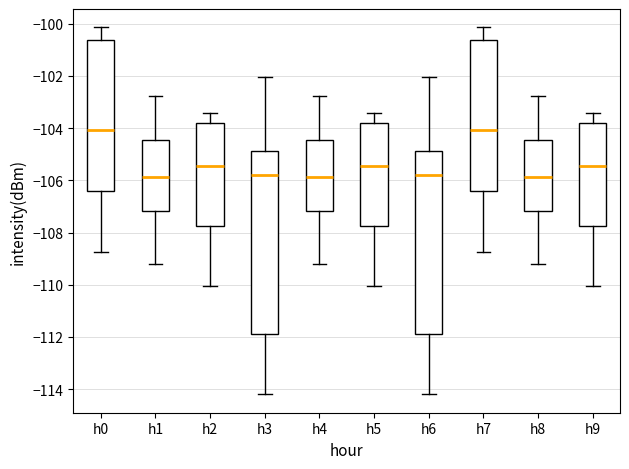

Reading left to right, transcribe this box plot: for each box, give where its median line is, the range the box spans, and where its two whiskers end, as read against the y-axis. The values are not printed on the chart, so give them approximately, as read against the axis.

h0: median -104.0, box -106.4 to -100.6, whiskers -108.8 to -100.2
h1: median -105.8, box -107.2 to -104.4, whiskers -109.2 to -102.8
h2: median -105.4, box -107.8 to -103.8, whiskers -110.0 to -103.4
h3: median -105.8, box -111.8 to -104.8, whiskers -114.2 to -102.0
h4: median -105.8, box -107.2 to -104.4, whiskers -109.2 to -102.8
h5: median -105.4, box -107.8 to -103.8, whiskers -110.0 to -103.4
h6: median -105.8, box -111.8 to -104.8, whiskers -114.2 to -102.0
h7: median -104.0, box -106.4 to -100.6, whiskers -108.8 to -100.2
h8: median -105.8, box -107.2 to -104.4, whiskers -109.2 to -102.8
h9: median -105.4, box -107.8 to -103.8, whiskers -110.0 to -103.4